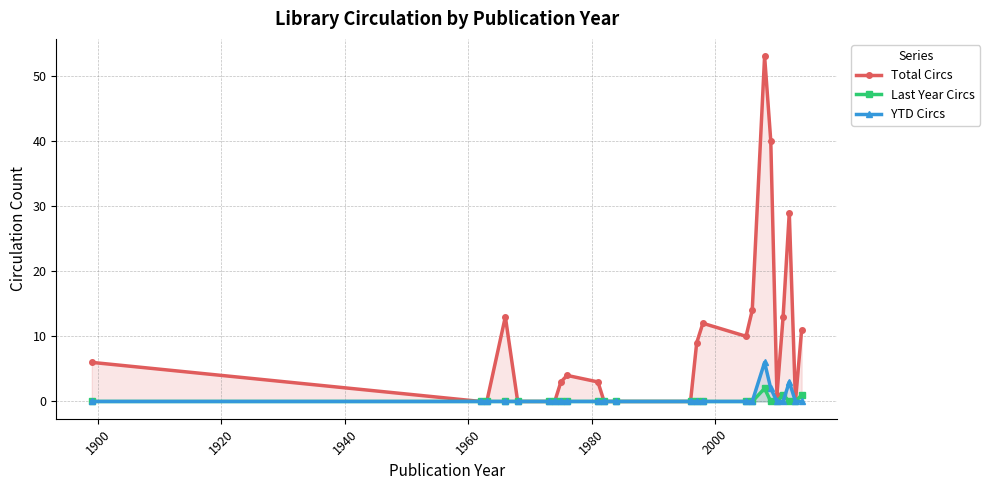

How many categories are shown in the chart?

24